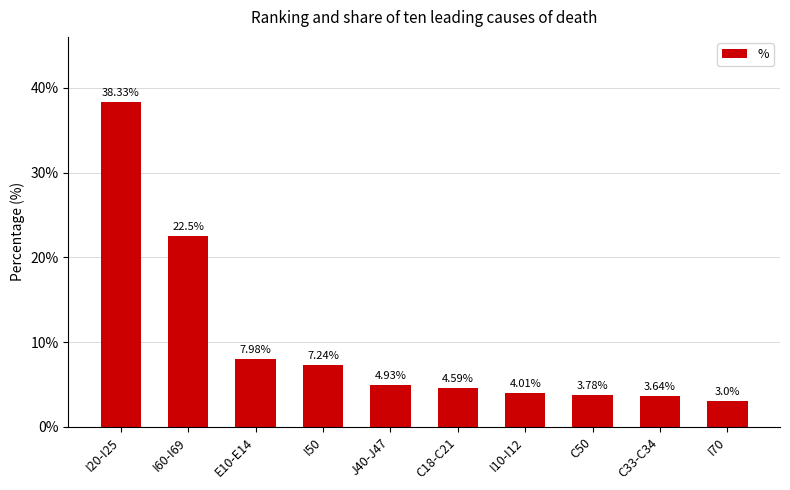

Approximately how many times larger is the value at C50 compared to I50?

0.5